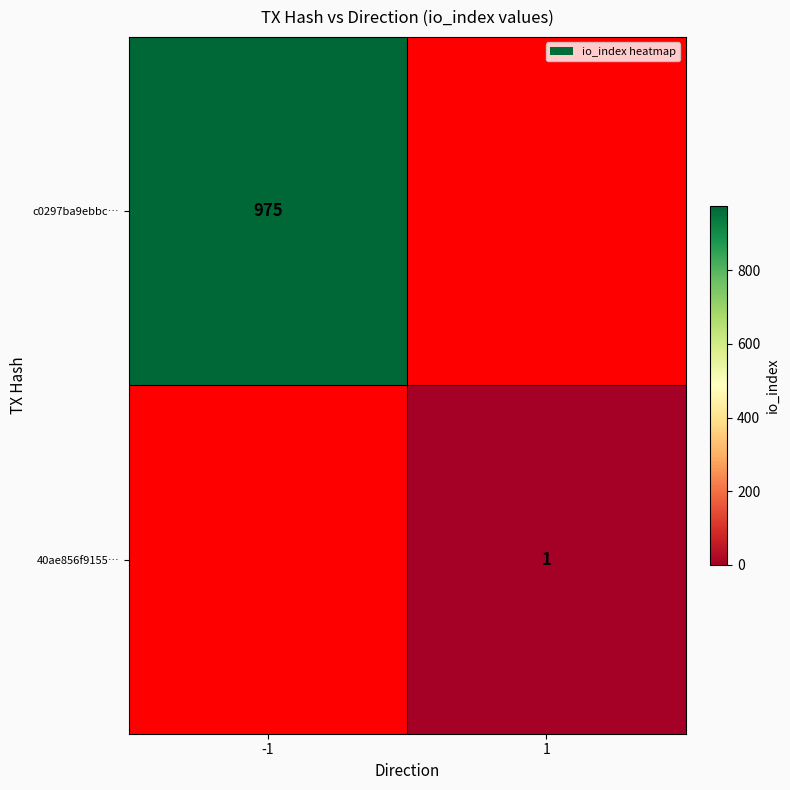

Which label corresponds to the largest value in the chart?

-1